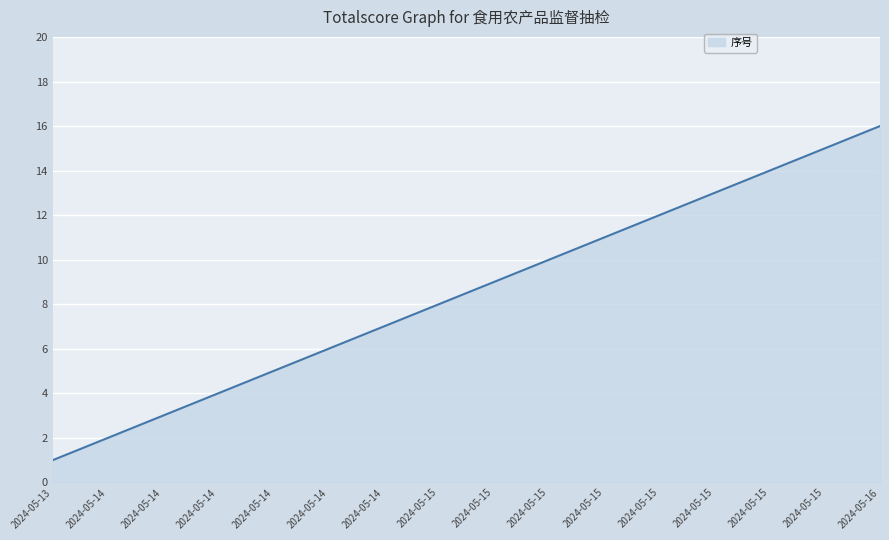

Count the number of data series in this chart.

1